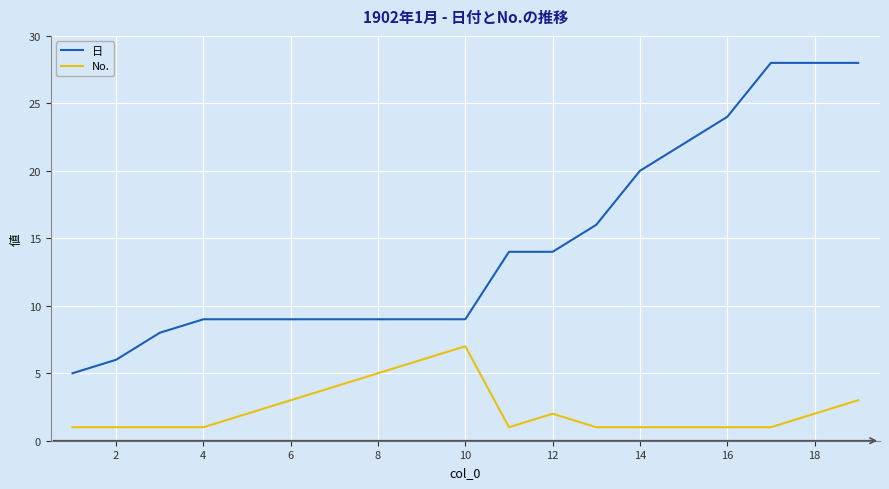

Rank the series by their maximum value, from highest to lowest.

日, No.